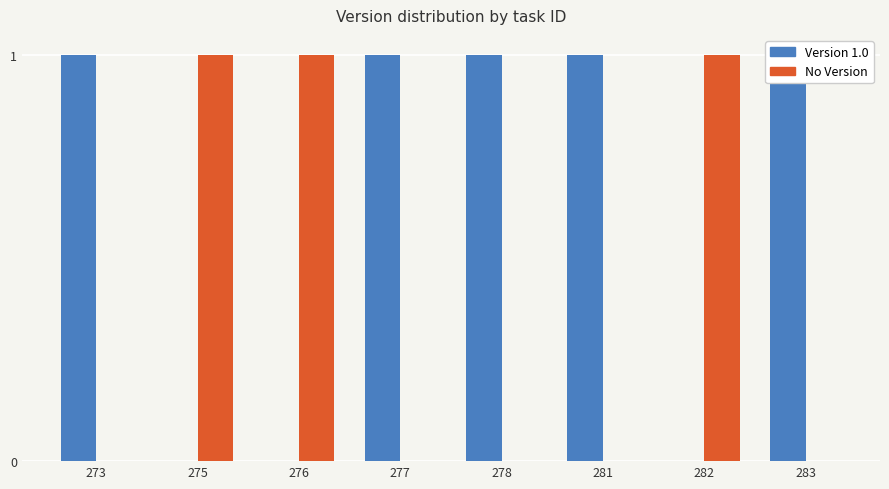

What is the highest value of the Version 1.0 series?

1